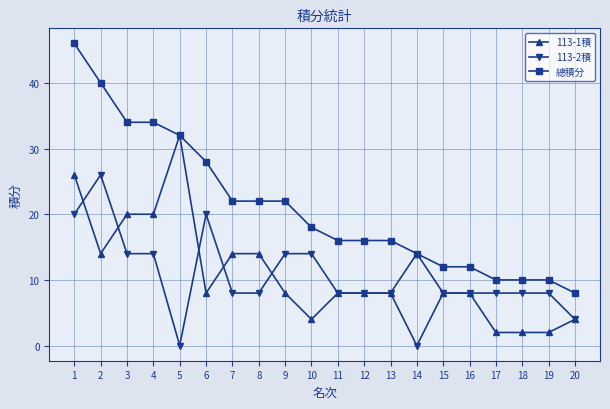

Where does the 113-2積 series first go above 8?

1